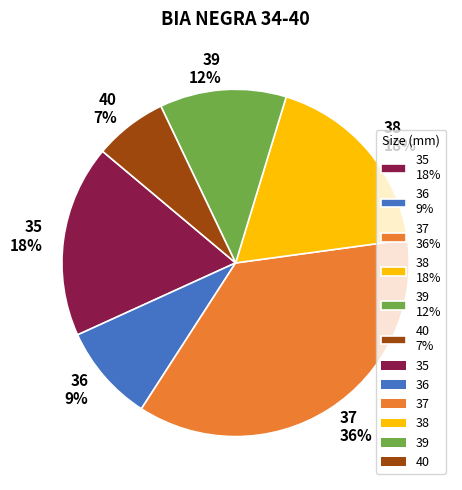

To the nearest percent, what is the difference between the largest and smallest slice percentages?

29%